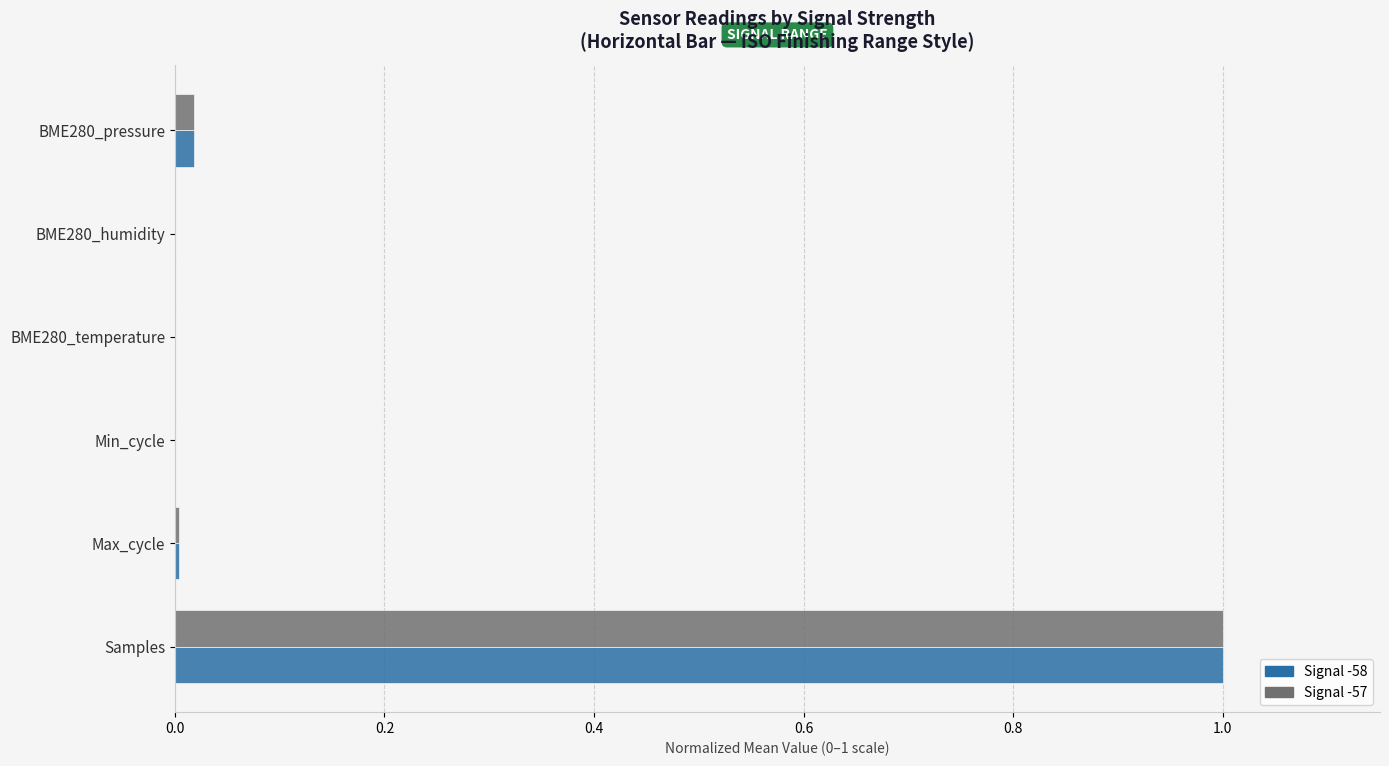

At which category is the sum across all series the highest?

Samples